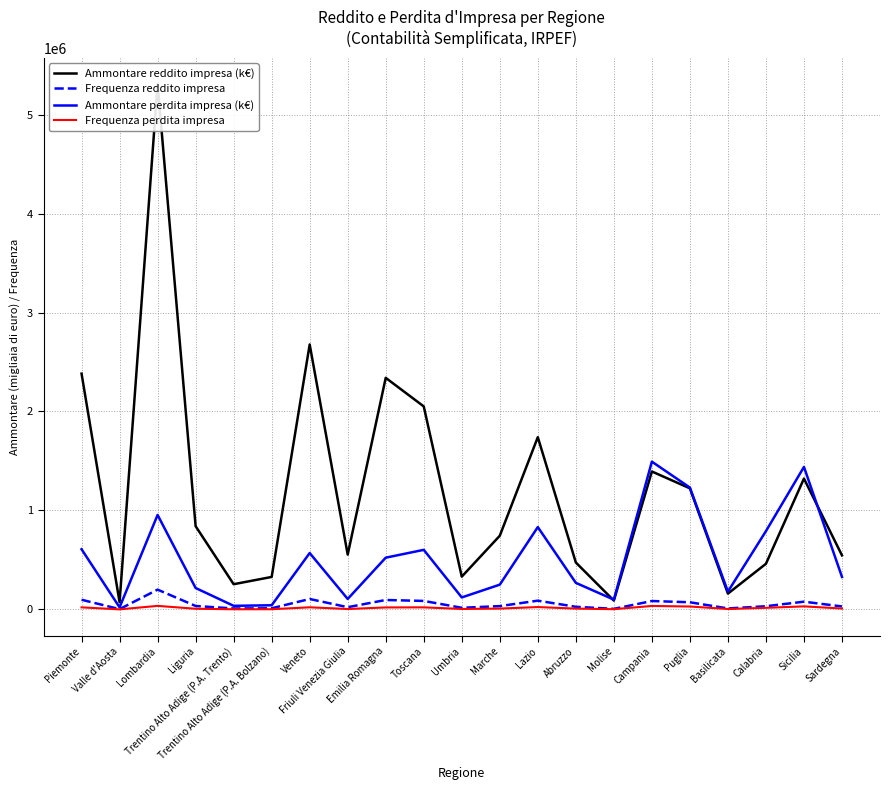

Is this an area chart (filled region under the line)?

No